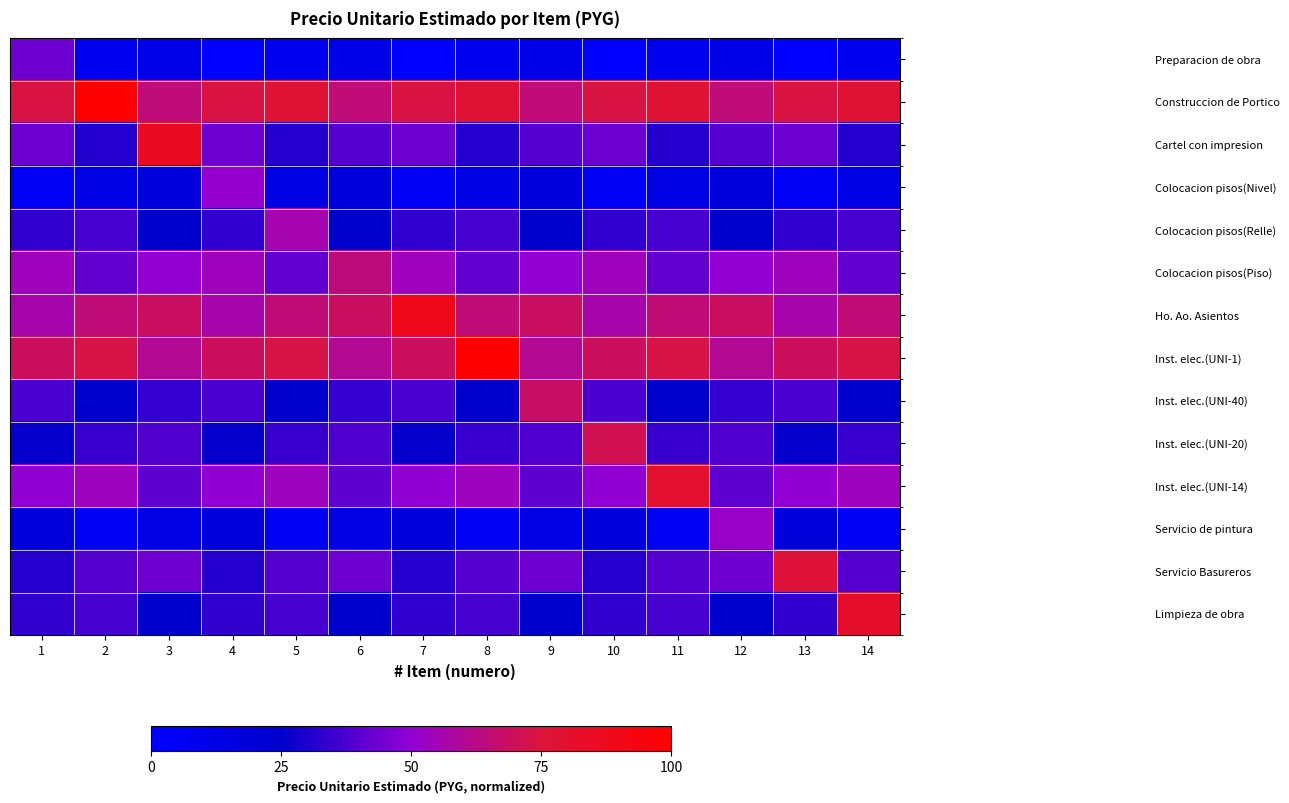

At how many categories does at least one series exceed 713339?

5